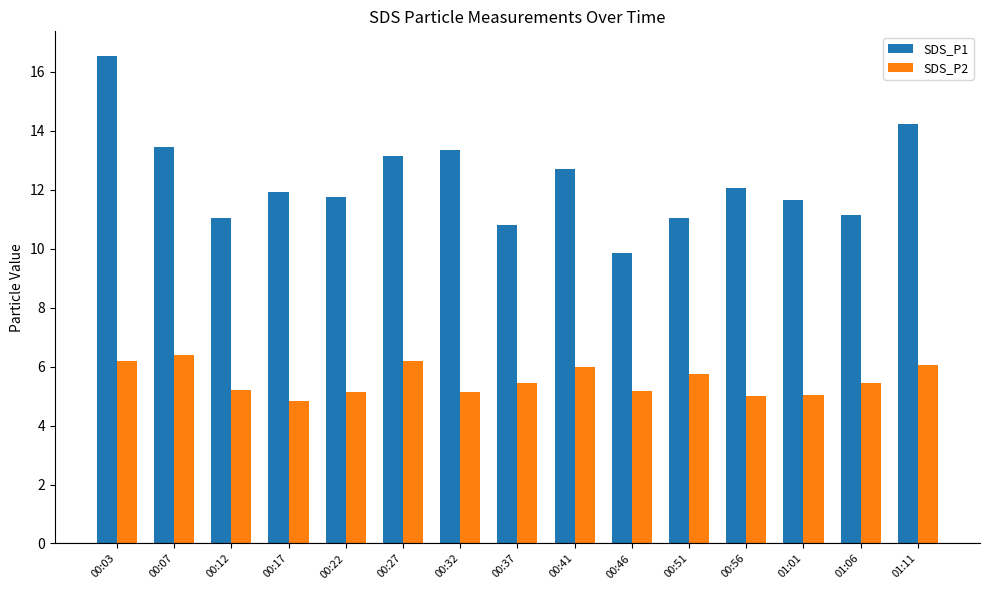

How many distinct data groups are displayed?

2